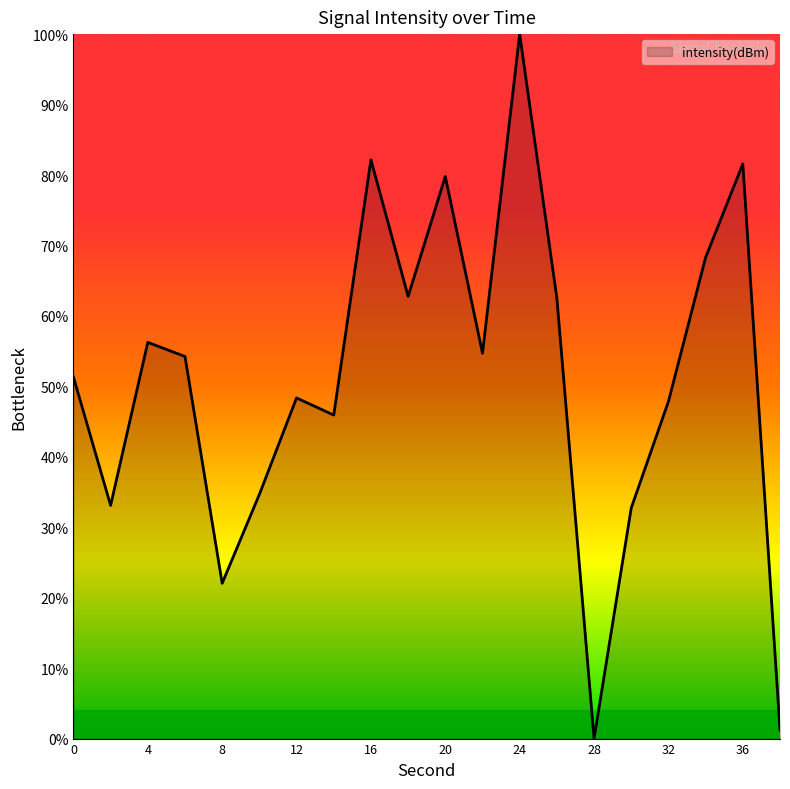

What is the difference between the maximum and minimum values?

100.0